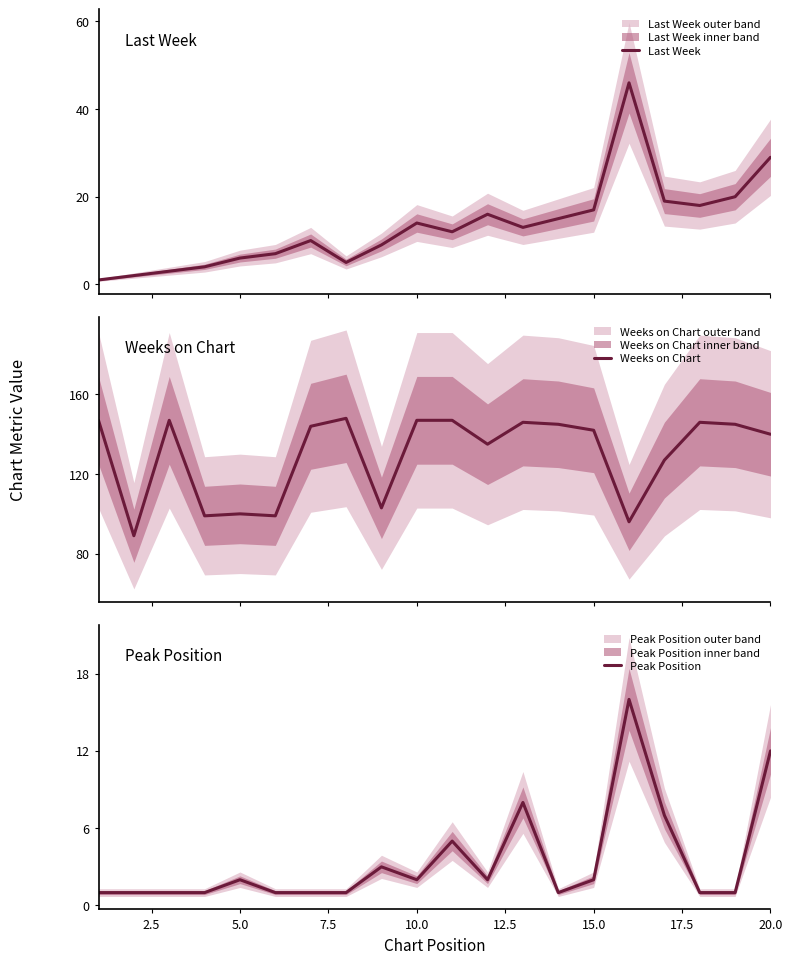

Is it true that Peak Position equals 2 at 10.0?

True